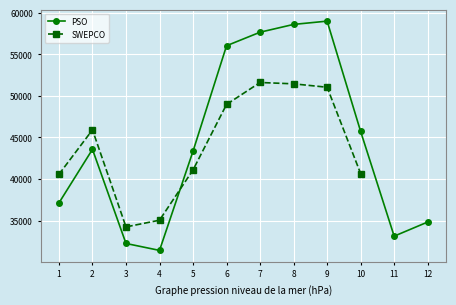

Is this an area chart (filled region under the line)?

No